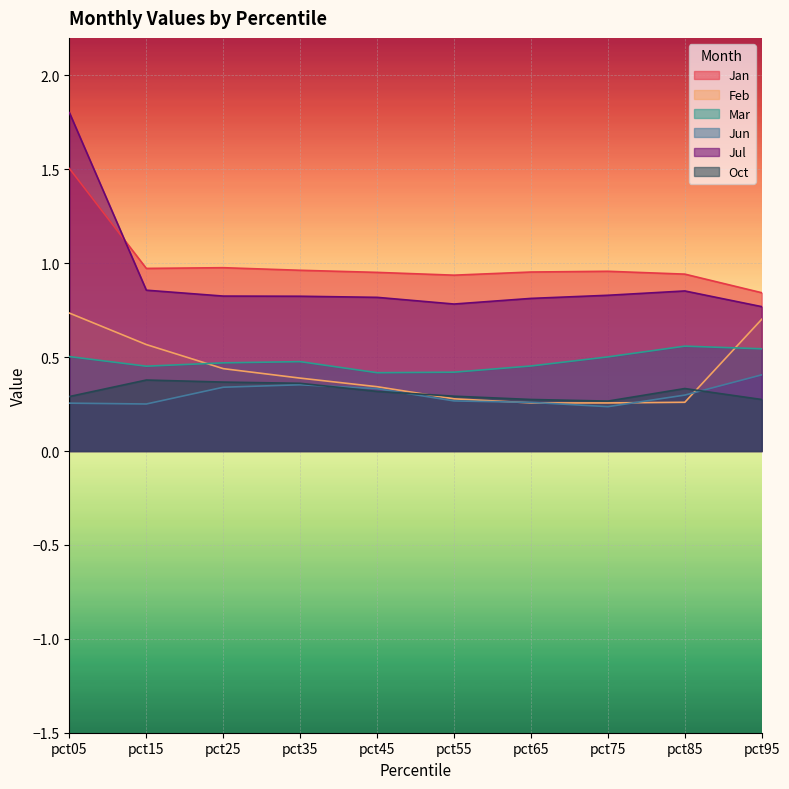

True or false: Mar has a value of 0.9 at pct75.

False